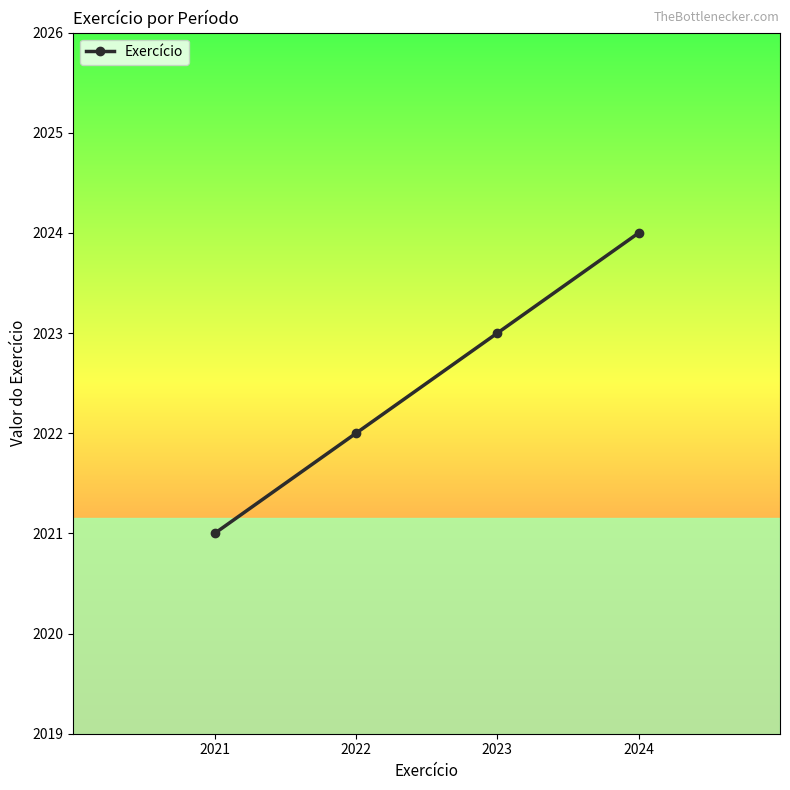

Is it true that the value at 2021 is 3284?

False